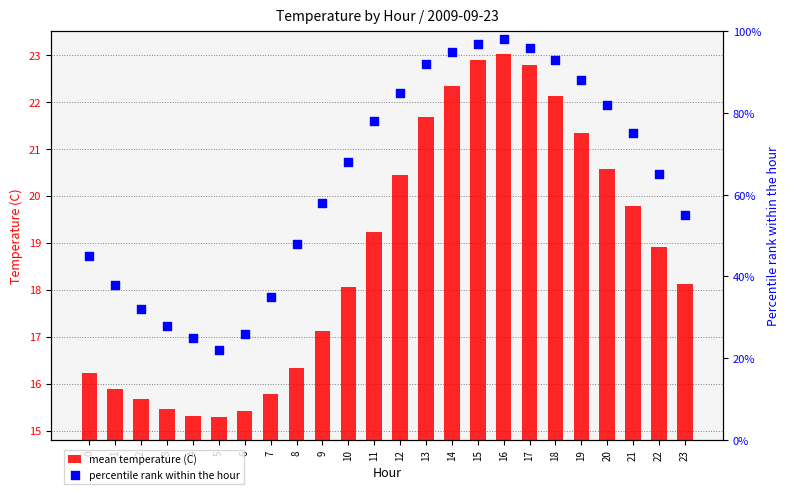

Which series has the largest total across all categories?

percentile rank within the hour